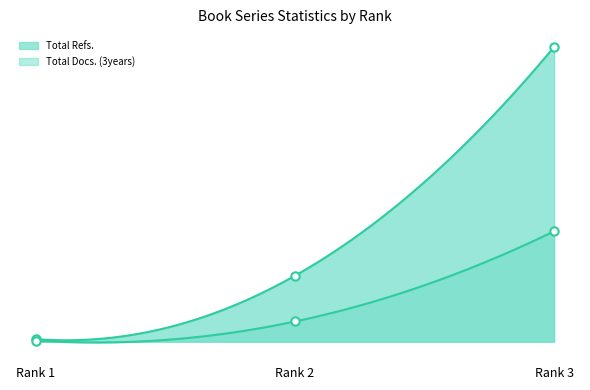

Reading left to right, list all the values displayed in this chart.

Total Docs. (3years): Rank 1=26	Rank 2=488	Rank 3=2670
Total Refs.: Rank 1=61	Rank 2=1595	Rank 3=7128